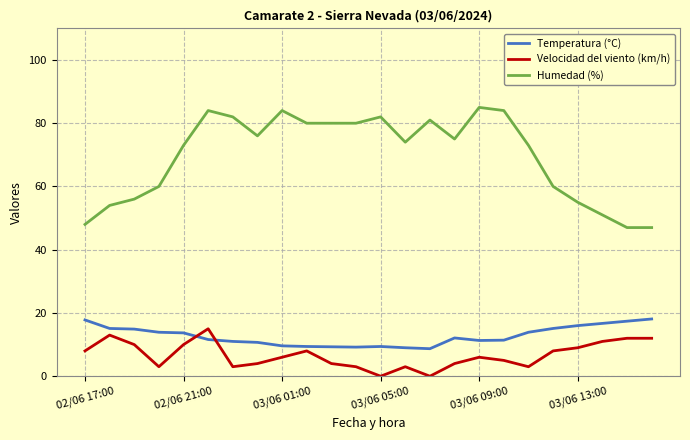

True or false: Humedad (%) and Velocidad del viento (km/h) intersect in this chart.

False